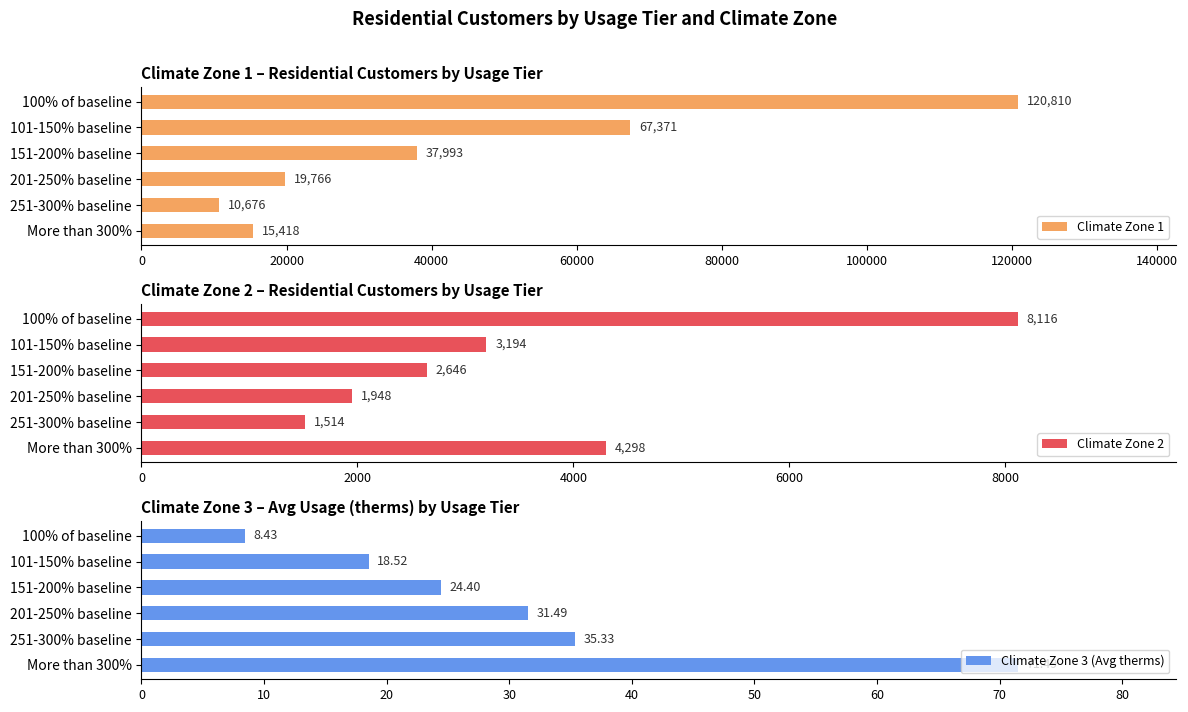

Is it true that Climate Zone 3 (Avg therms) equals 18.5 at 101-150% baseline?

True